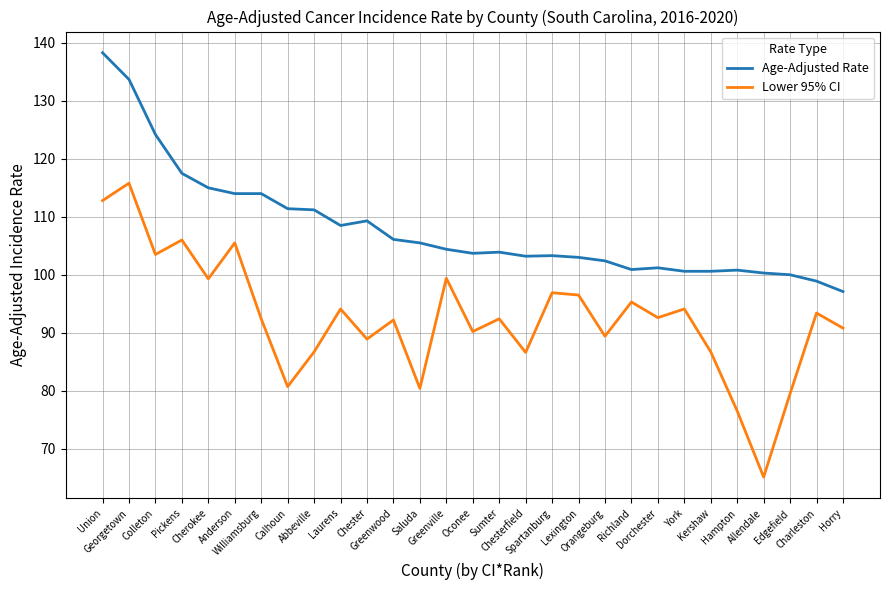

Count the number of data series in this chart.

2